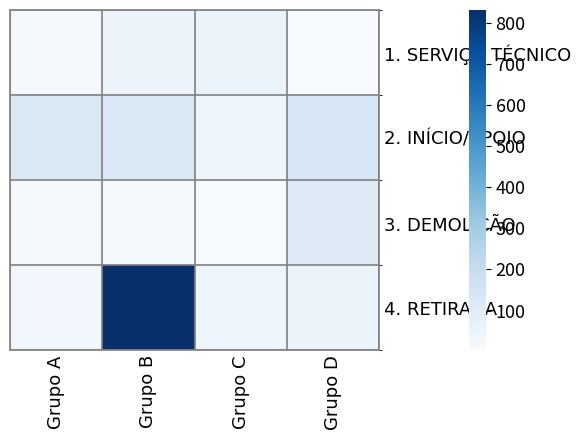

Which series changed the most between Grupo B and Grupo D?

4. RETIRADA